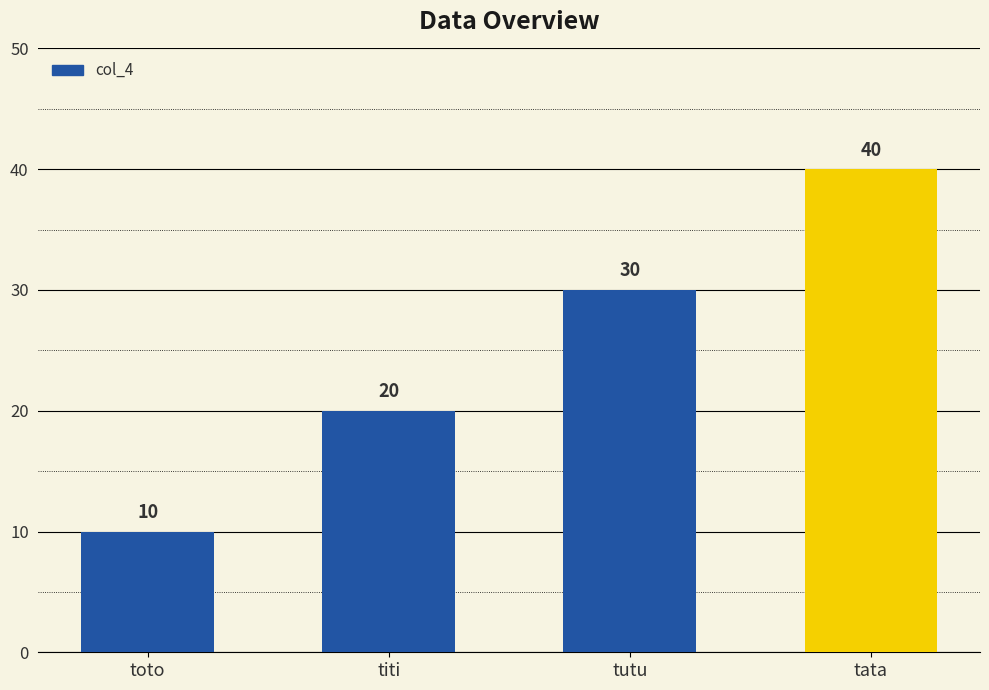

Is it true that the value at tata is 15?

False